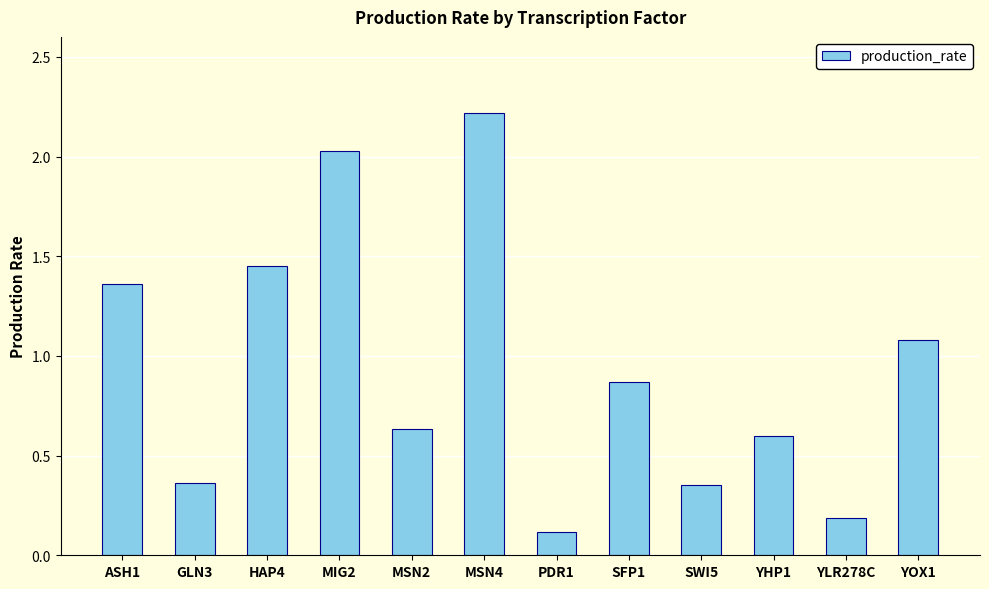

What is the sum of all values?

11.3